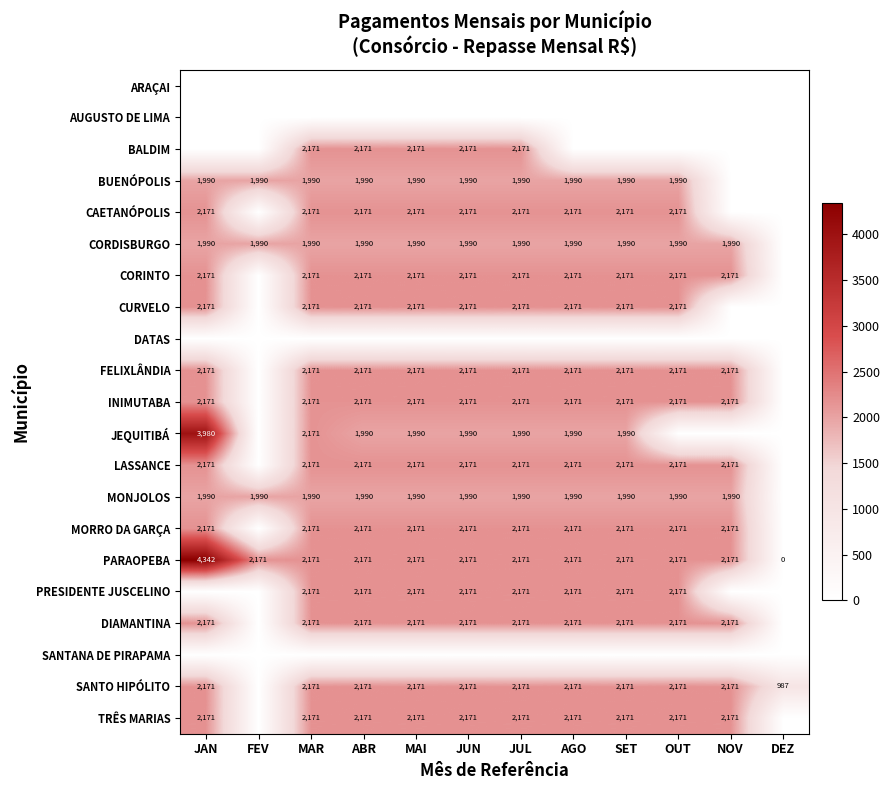

Is it true that MONJOLOS equals 3248 at JAN?

False